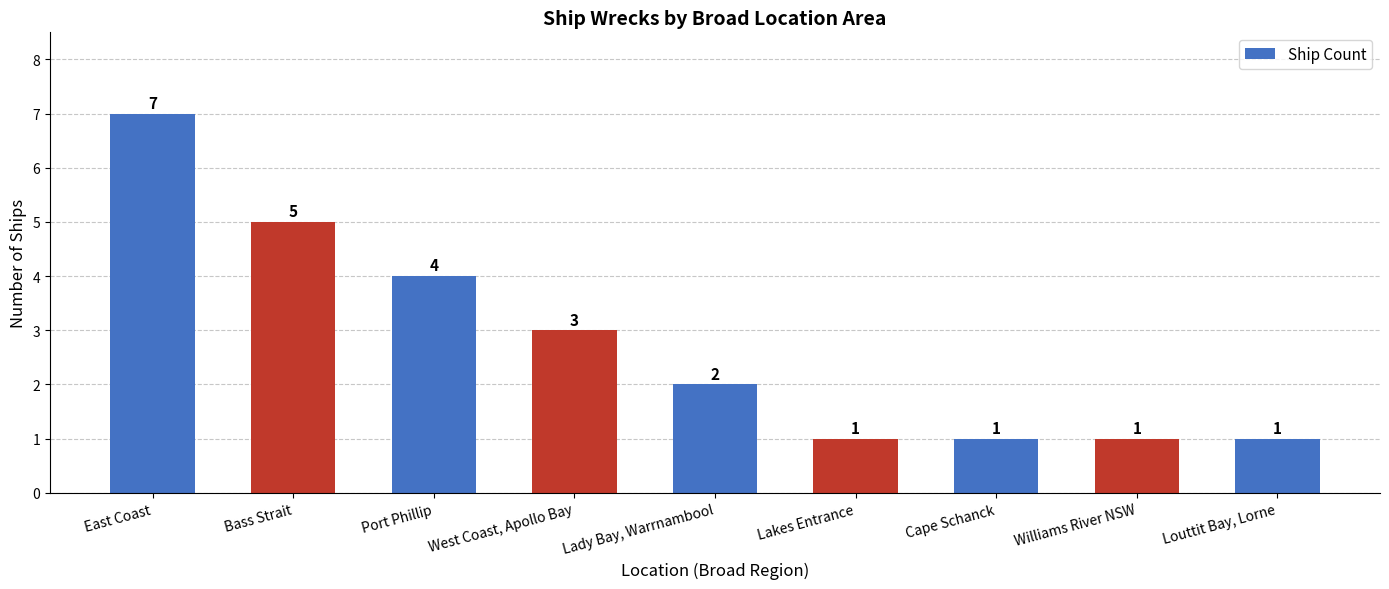

Which label corresponds to the largest value in the chart?

East Coast